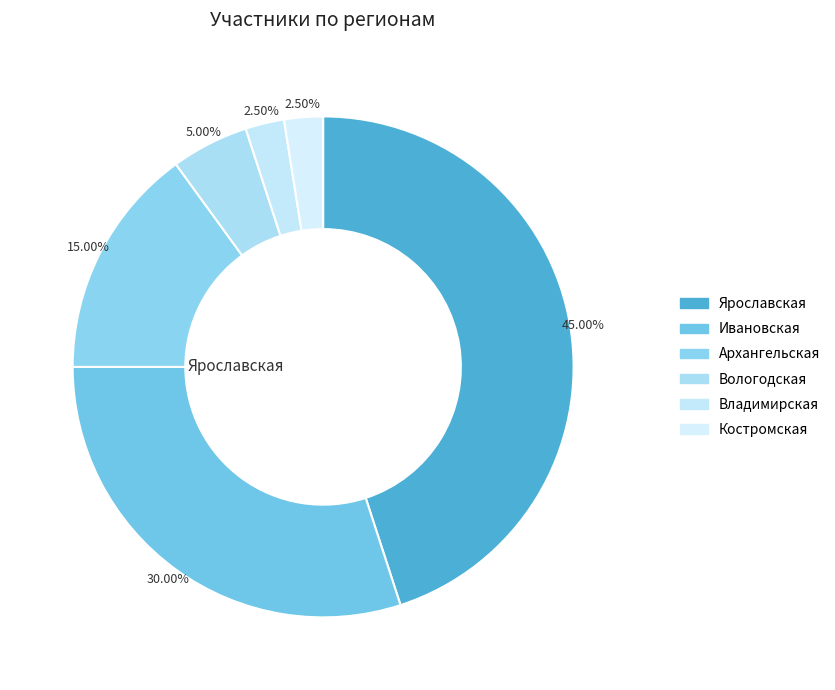

To the nearest percent, what is the average slice percentage?

17%